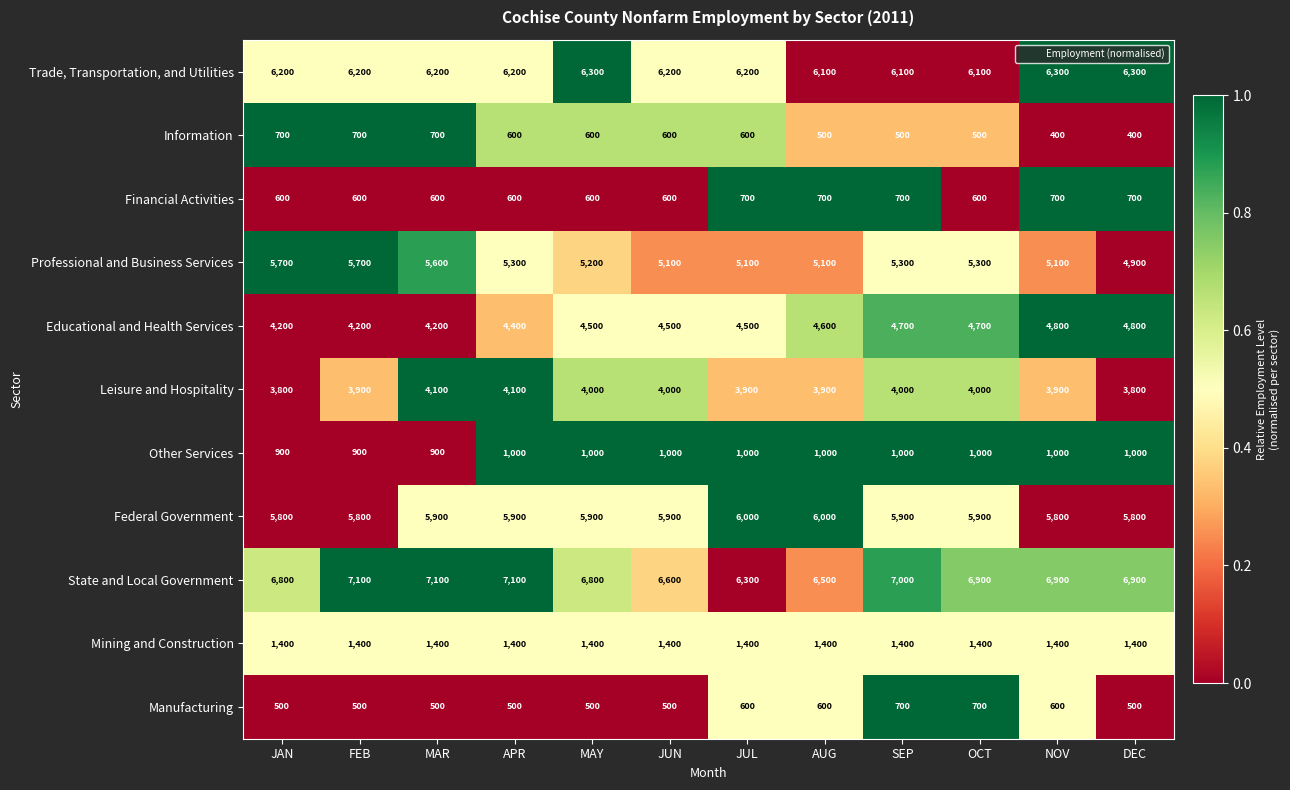

How many distinct data groups are displayed?

11